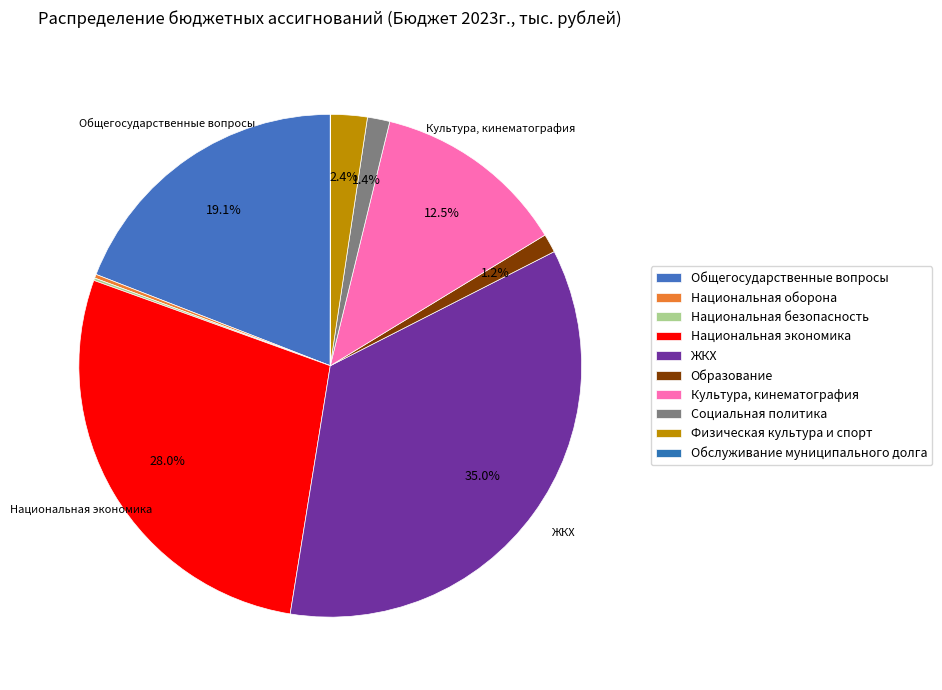

Is there any slice that represents more than half of the pie?

No